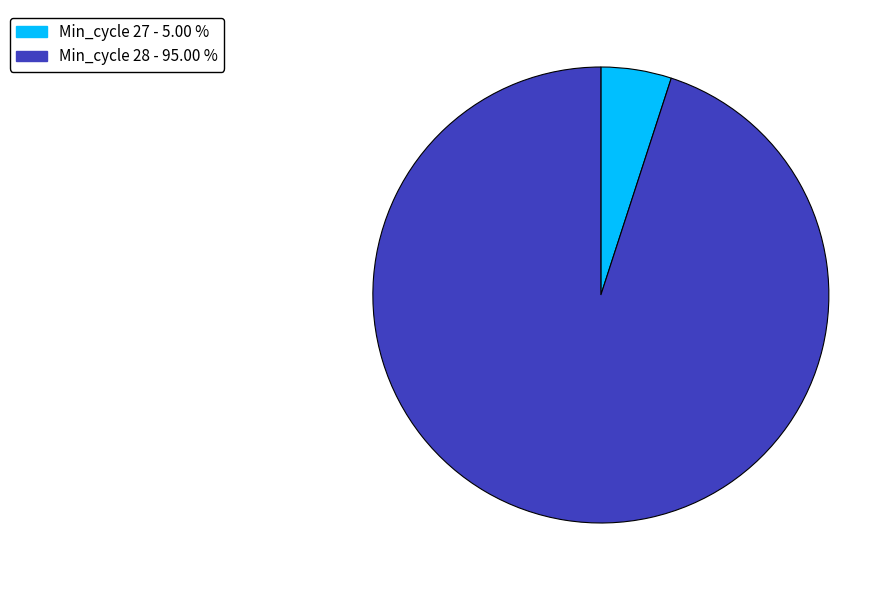

Is there a majority slice in this chart?

Yes